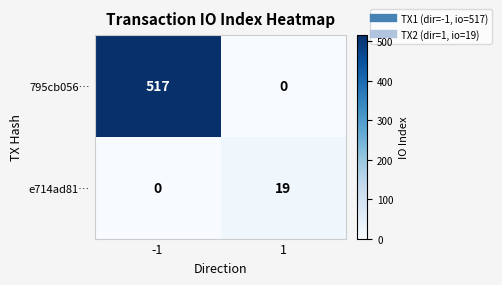

Reading left to right, transcribe all the data shown in this chart.

795cb056…: 517	0
e714ad81…: 0	19